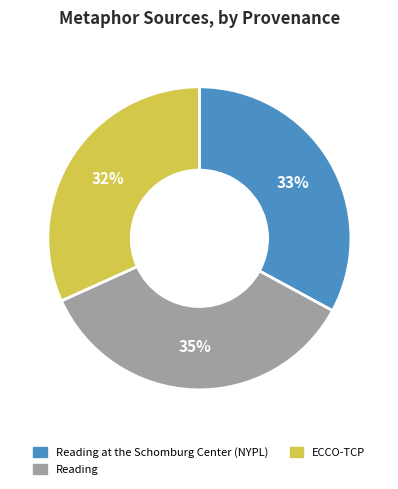

Is it true that Reading at the Schomburg Center (NYPL) is 20% of the pie?

False